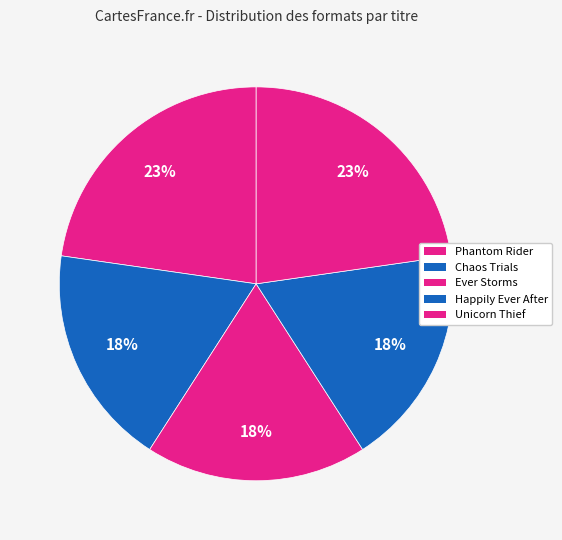

How many segments does this pie chart have?

5